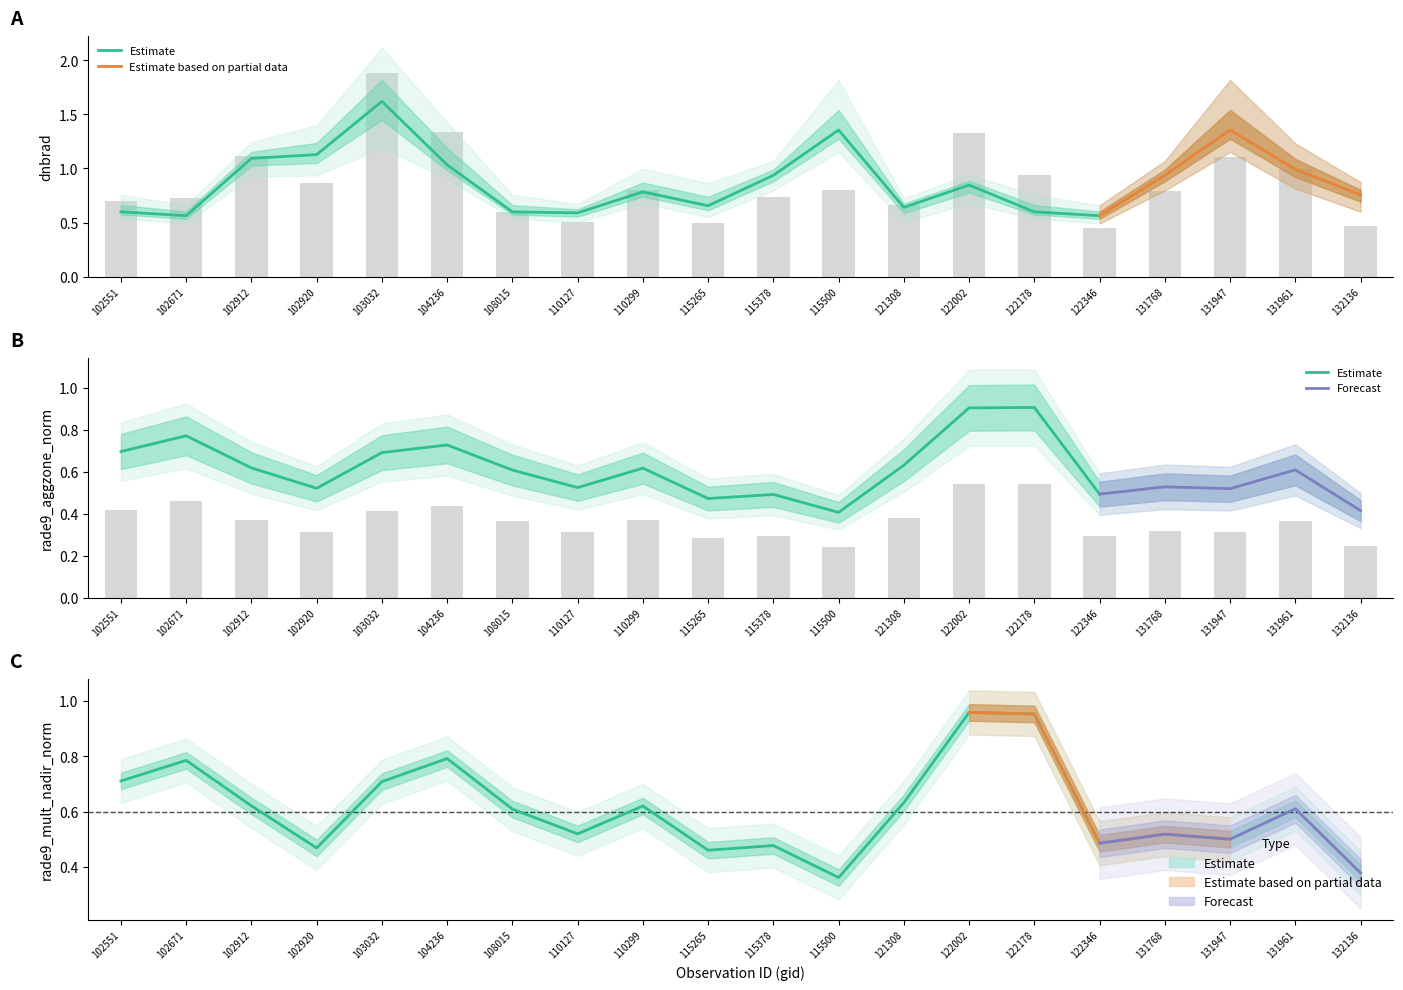

What is the value of the dnbrad bar at the 1st from the left?

0.7